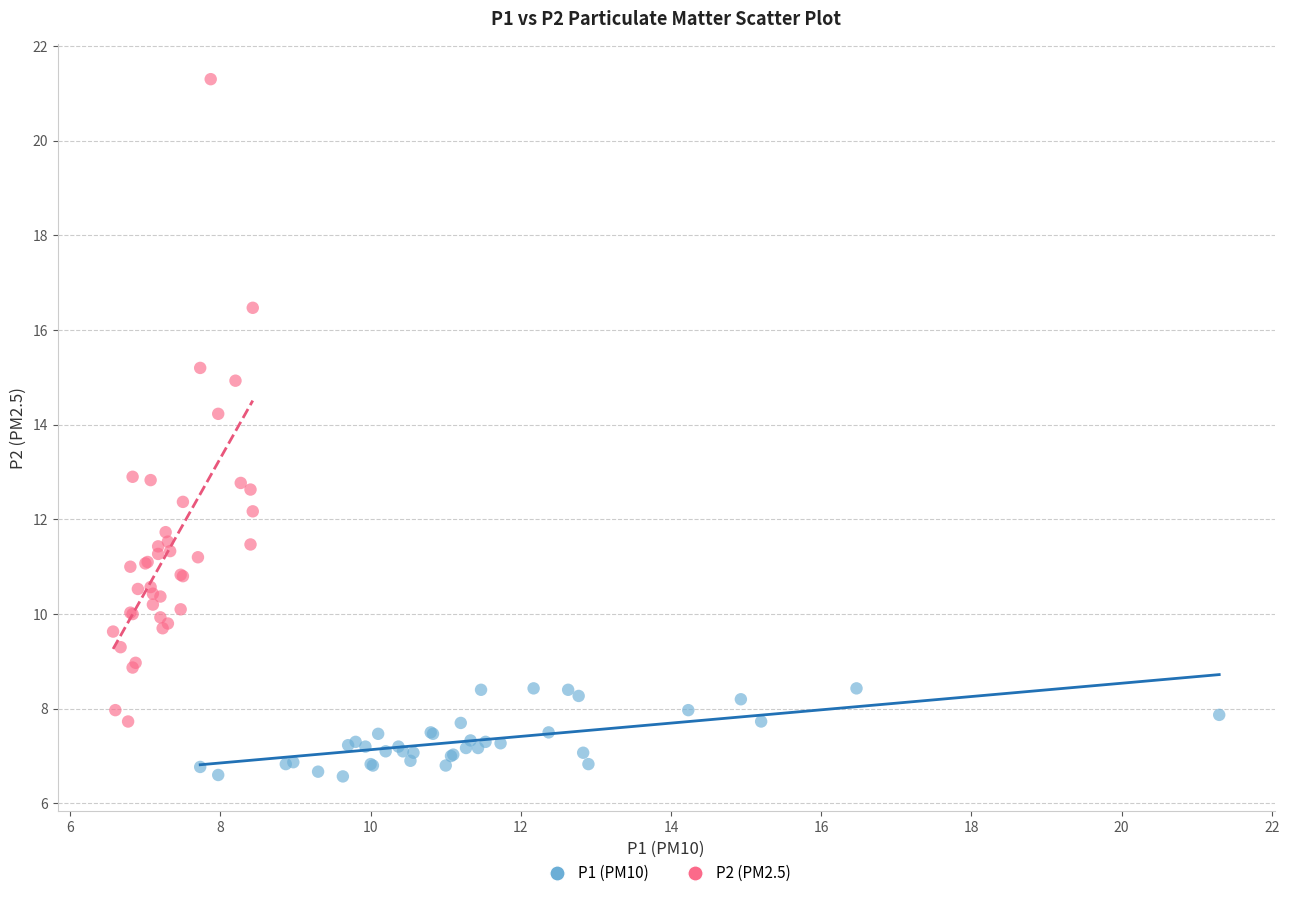

Which series contains the lowest Y value?

P1 (PM10)